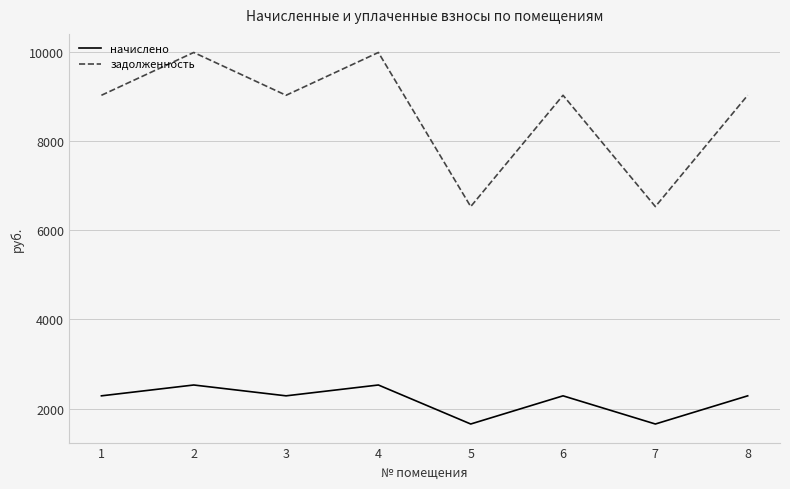

True or false: задолженность and начислено intersect in this chart.

False